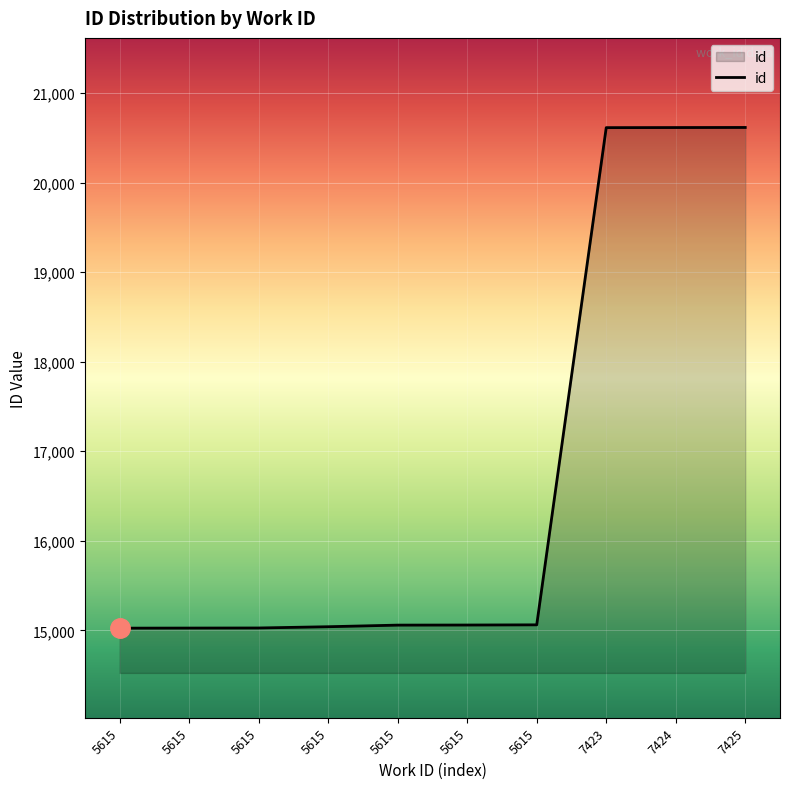

Count the number of categories in the chart.

10